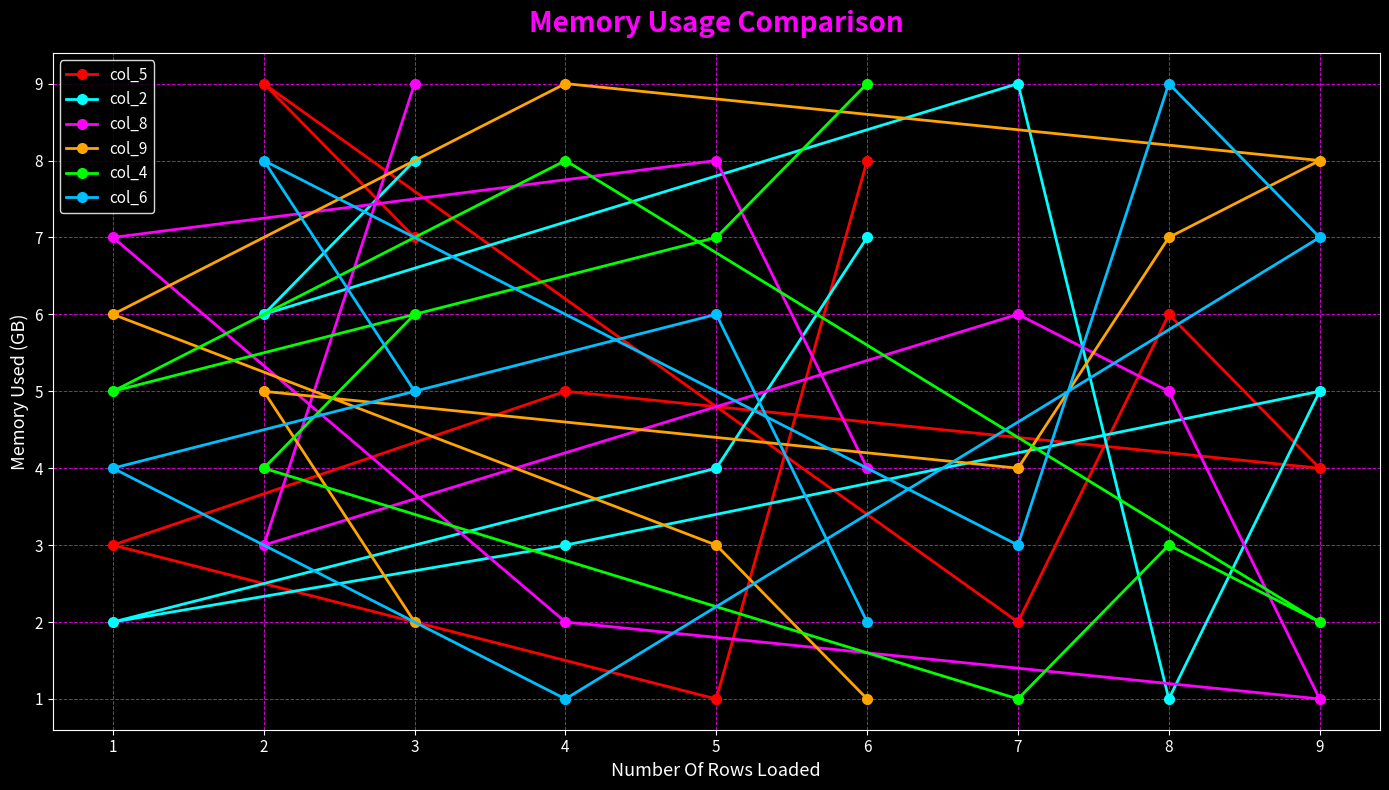

What is the maximum value shown in the chart?

9